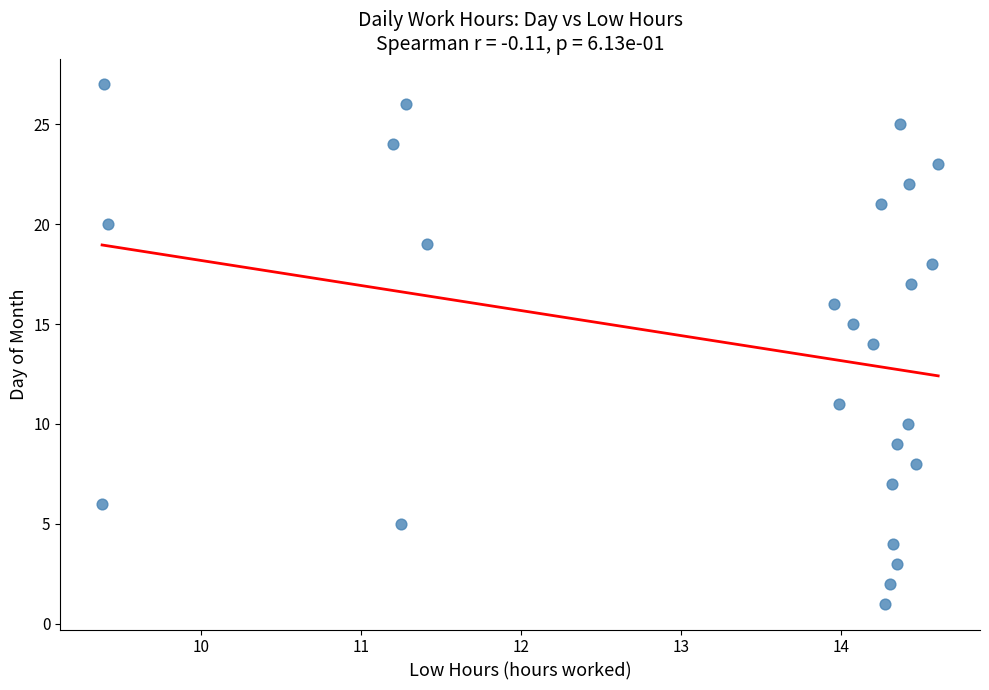

What is the range of Y values (max minus min)?

26